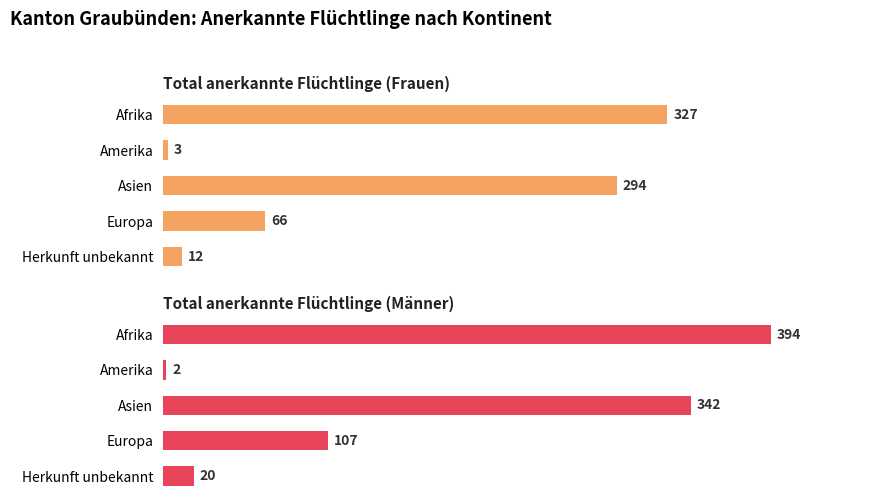

What are all the series names shown in the legend?

Total anerkannte Flüchtlinge (Frauen), Total anerkannte Flüchtlinge (Männer)